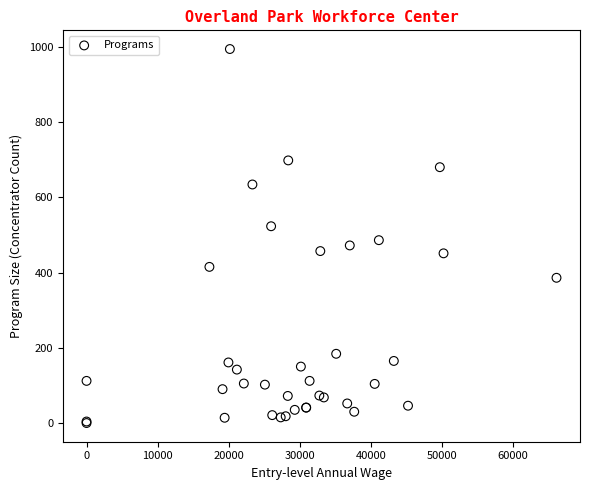

What Y value in the scatter plot is closest to 497?

486